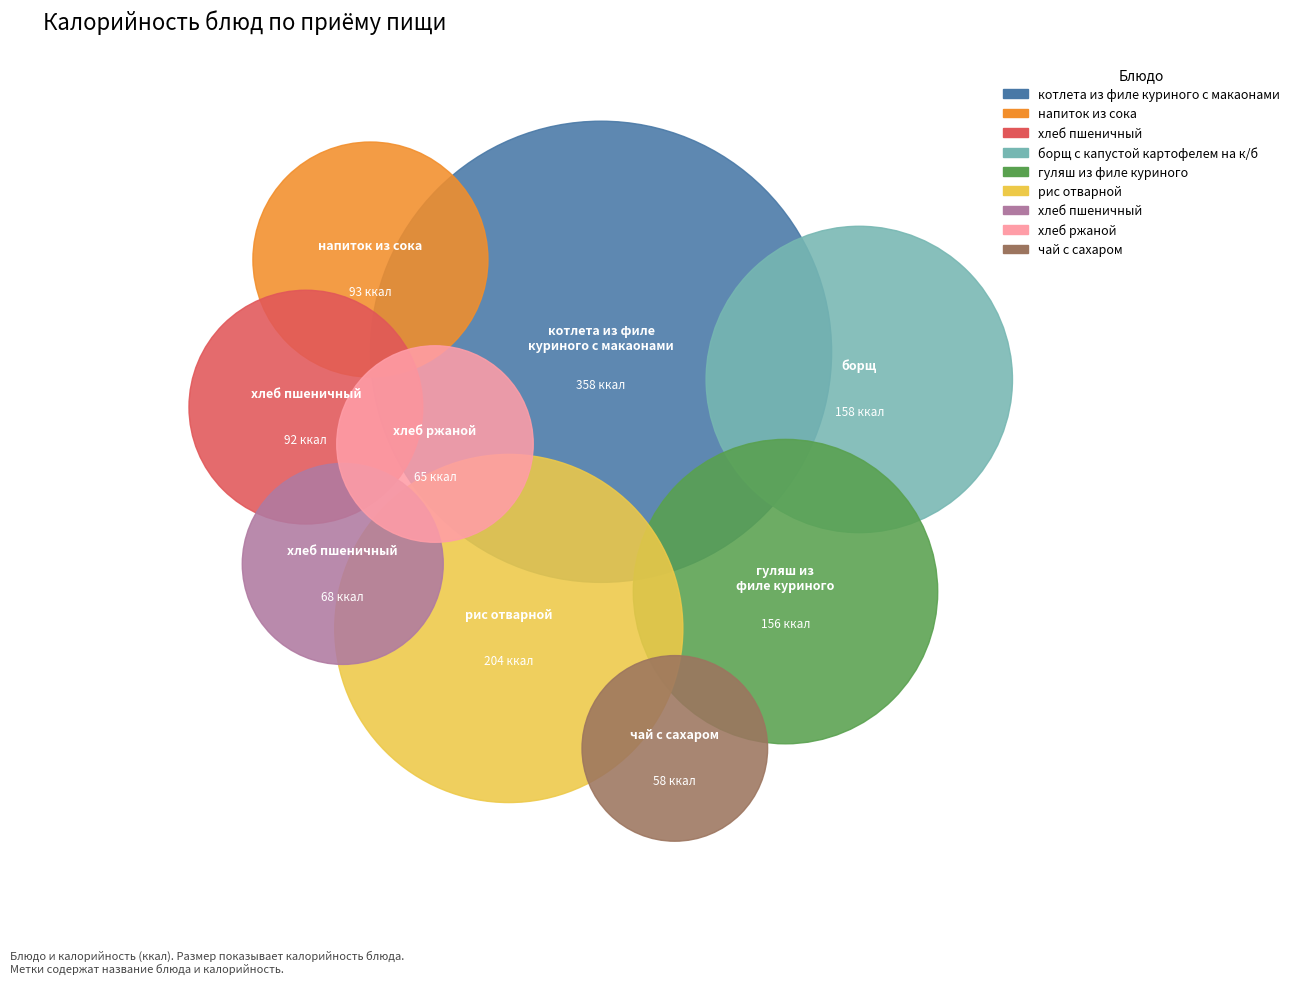

How many segments does this pie chart have?

9